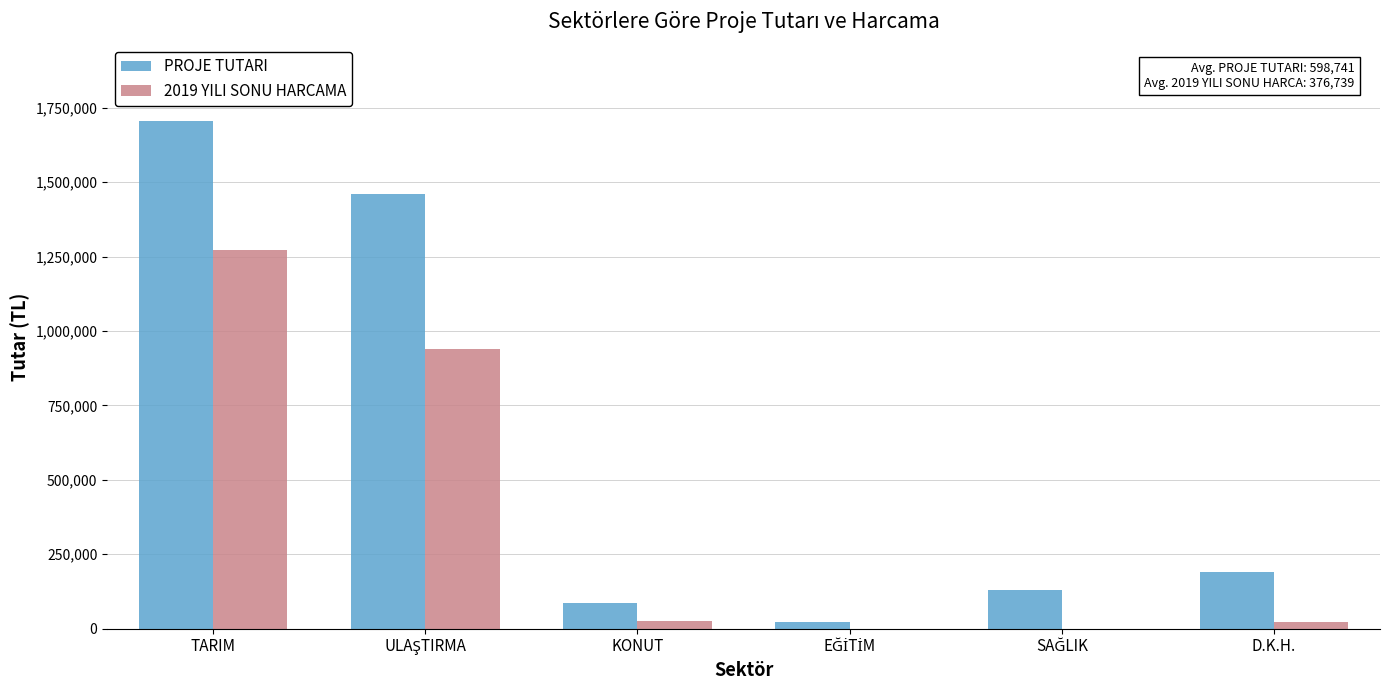

Between TARIM and KONUT, which series saw the biggest shift?

PROJE TUTARI